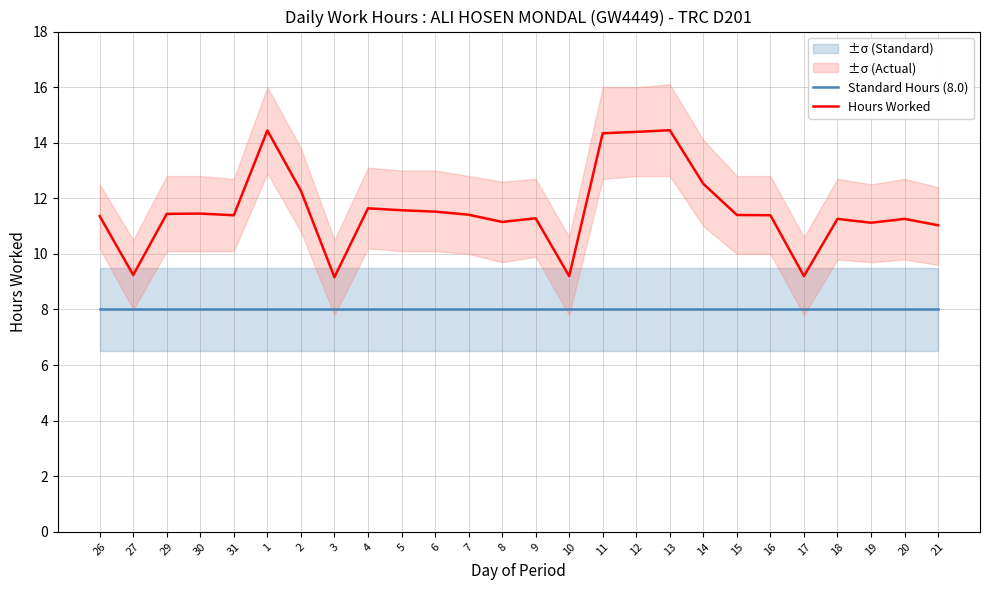

Reading left to right, list all the values displayed in this chart.

Standard Hours (8.0): 8.0	8.0	8.0	8.0	8.0	8.0	8.0	8.0	8.0	8.0	8.0	8.0	8.0	8.0	8.0	8.0	8.0	8.0	8.0	8.0	8.0	8.0	8.0	8.0	8.0	8.0
Hours Worked: 11.4	9.2	11.4	11.4	11.4	14.4	12.3	9.2	11.6	11.6	11.5	11.4	11.2	11.3	9.2	14.3	14.4	14.4	12.5	11.4	11.4	9.2	11.3	11.1	11.3	11.0